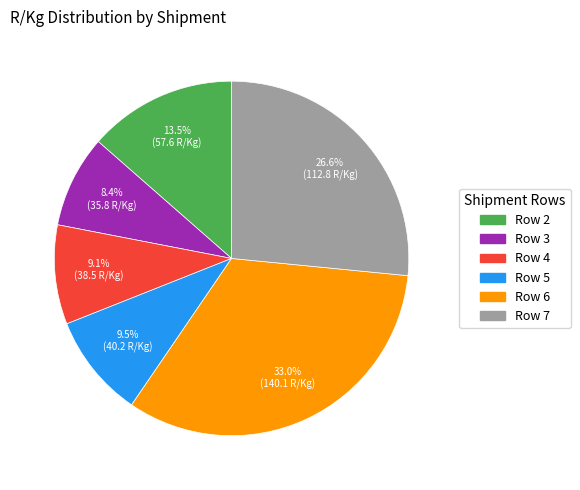

Does Row 7 account for over 50% of the chart?

No